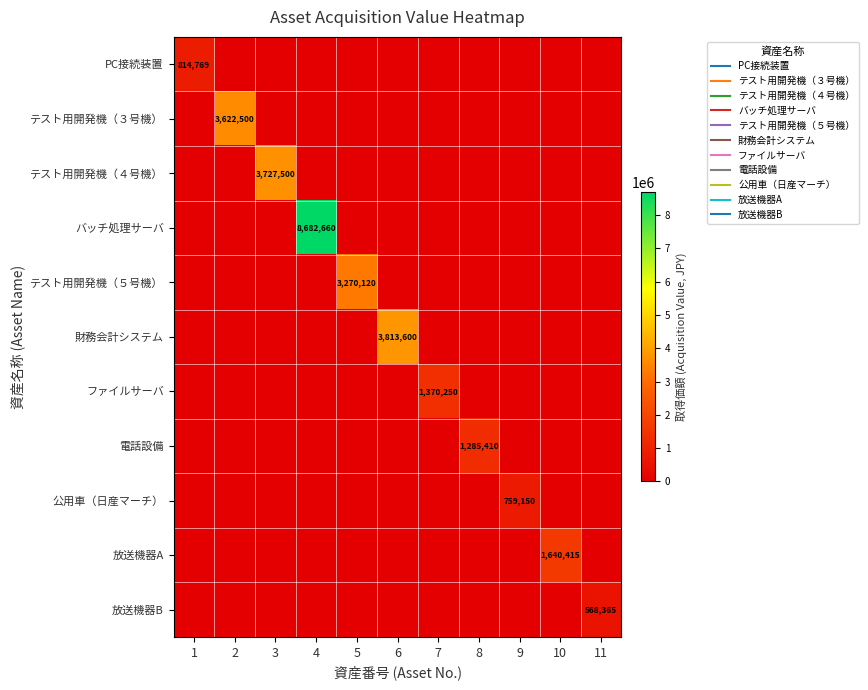

Which series has the largest total across all categories?

バッチ処理サーバ